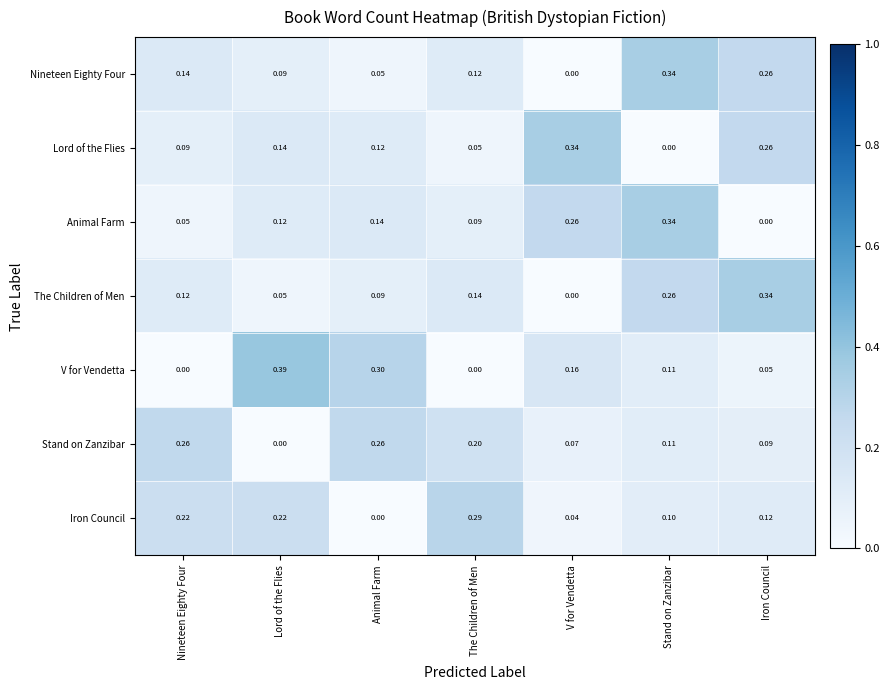

Rank the categories by The Children of Men value from lowest to highest.

V for Vendetta, Lord of the Flies, Animal Farm, Nineteen Eighty Four, The Children of Men, Stand on Zanzibar, Iron Council